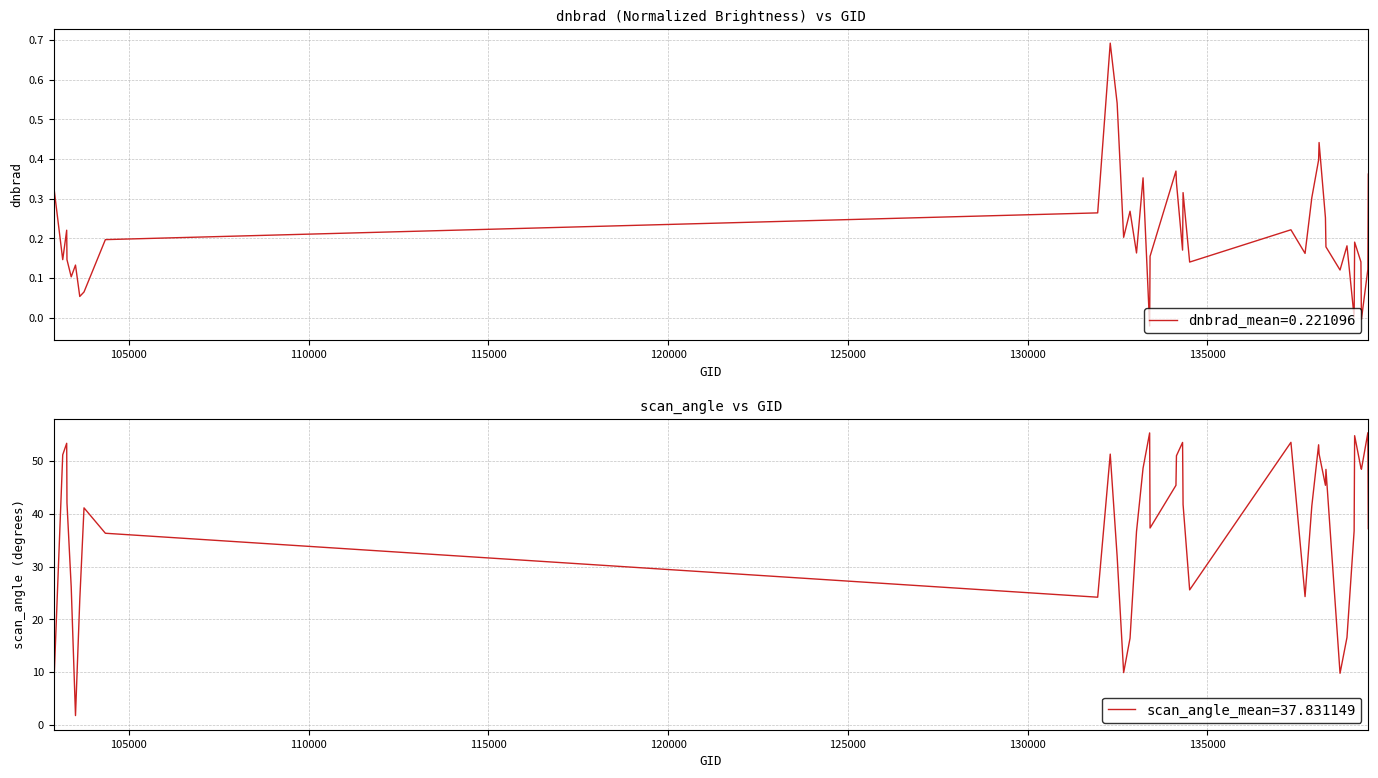

What is the highest value of the scan_angle_mean=37.831149 series?

55.4